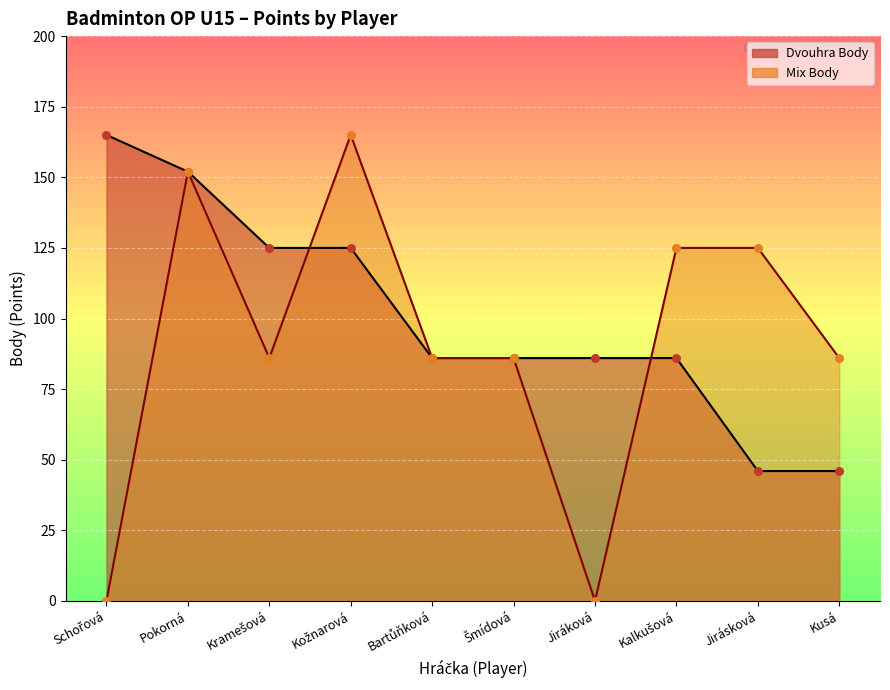

What are all the series names shown in the legend?

Dvouhra Body, Mix Body